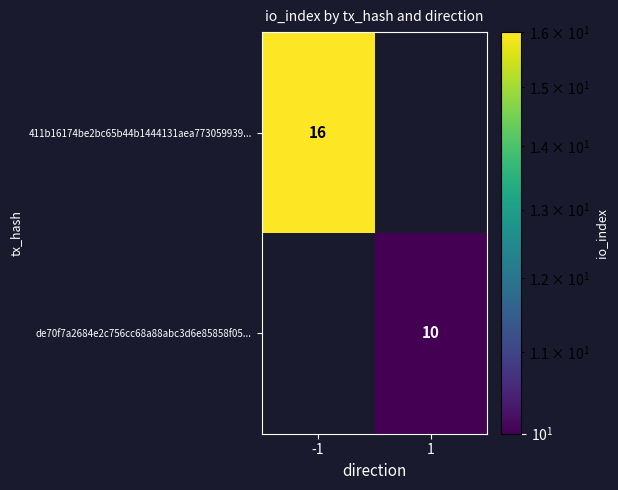

Between 1 and -1, which is larger?

-1